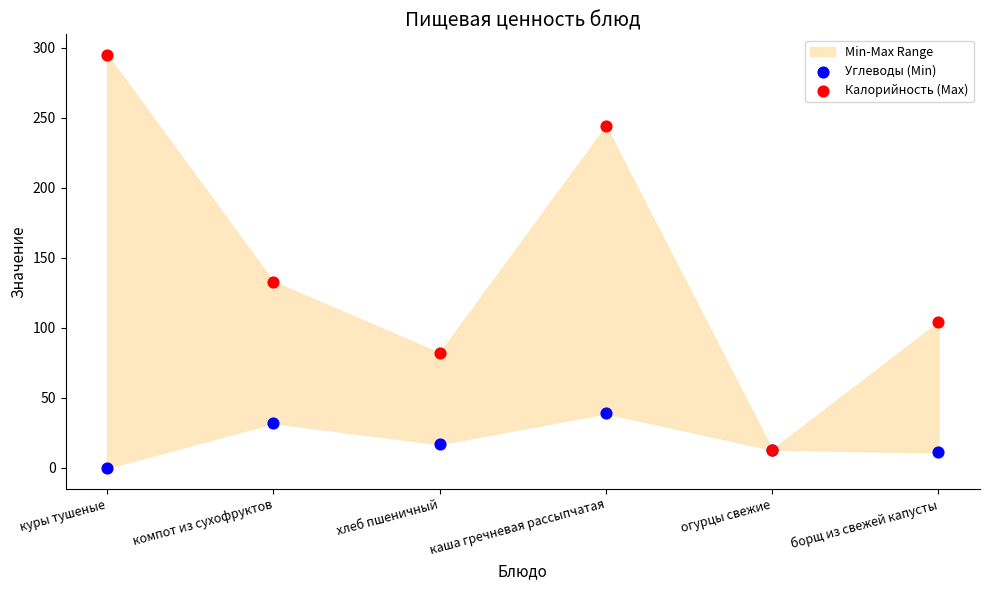

Which series reaches the maximum Y coordinate?

Калорийность (Max)